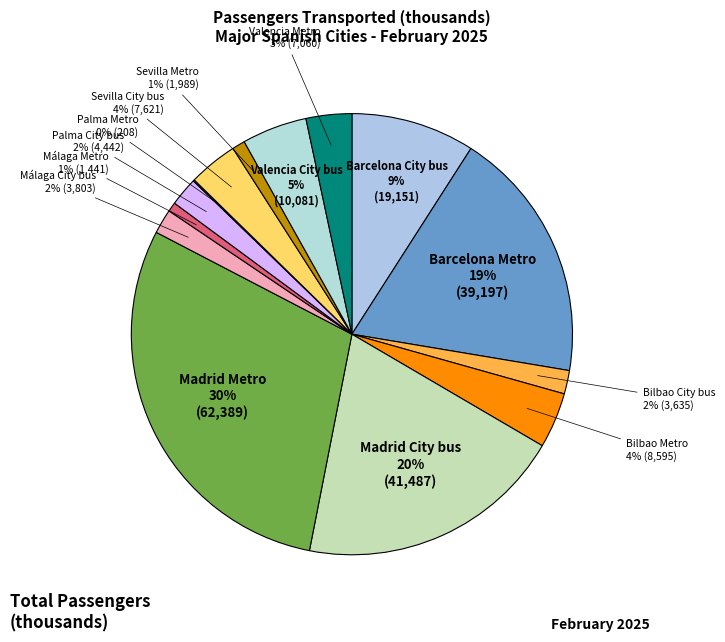

The Madrid City bus slice represents 20% of the pie. True or false?

True